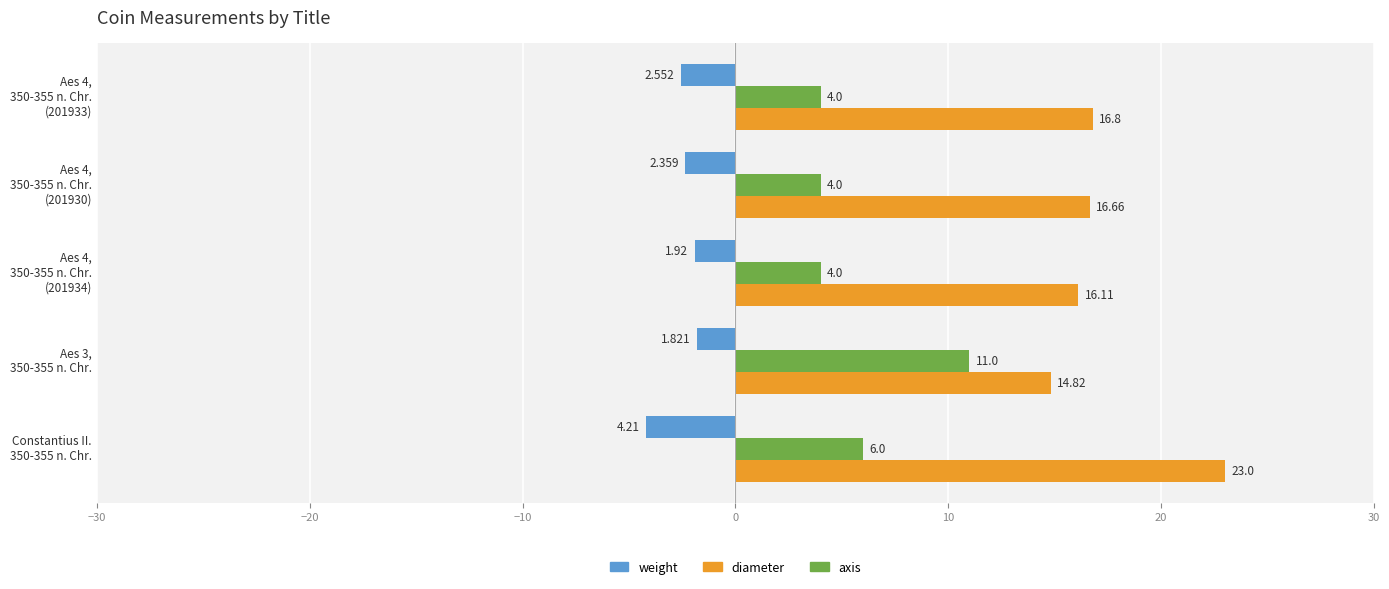

At which category is the sum across all series the highest?

Constantius II.
350-355 n. Chr.